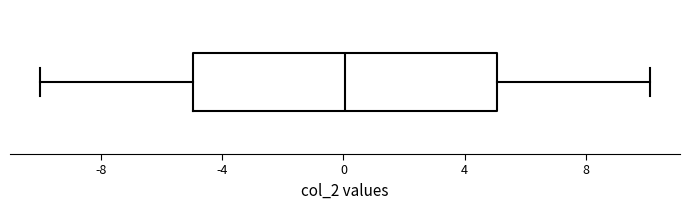

Read this box plot against the x-axis: the position of the median line, the range covered by the box, and the ends of both whiskers. The values are not printed on the chart, so give them approximately, as read against the axis.

median 0, box -5 to 5, whiskers -10 to 10